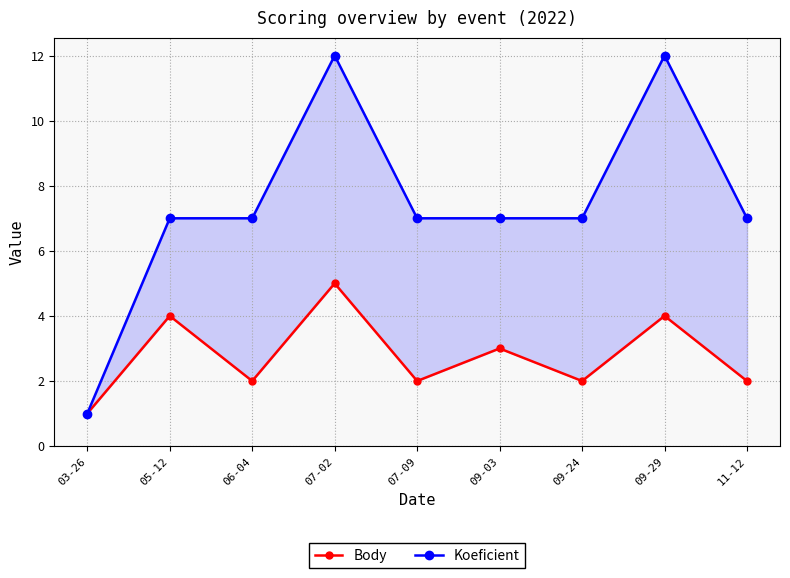

How many values in the Body series are below 2?

1